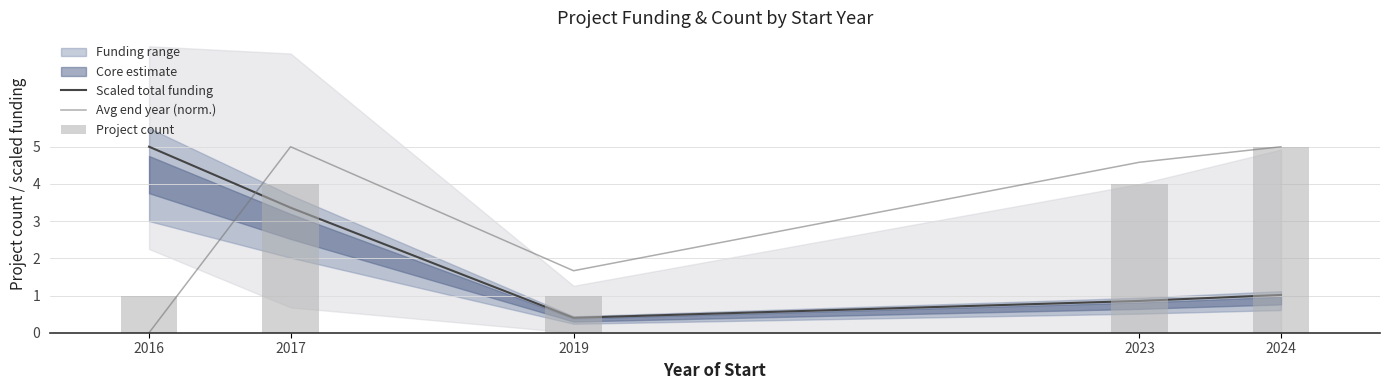

At which category does the chart reach its peak across all series?

2016